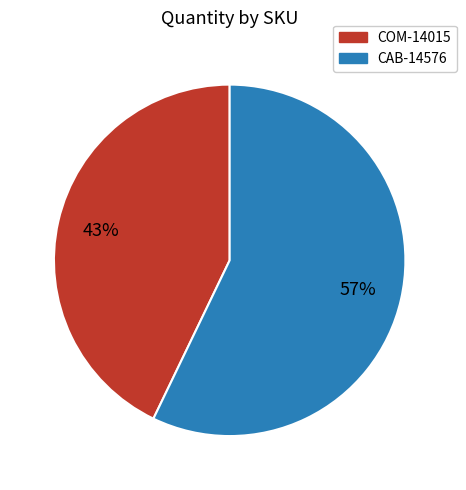

To the nearest percent, what portion does COM-14015 represent?

43%